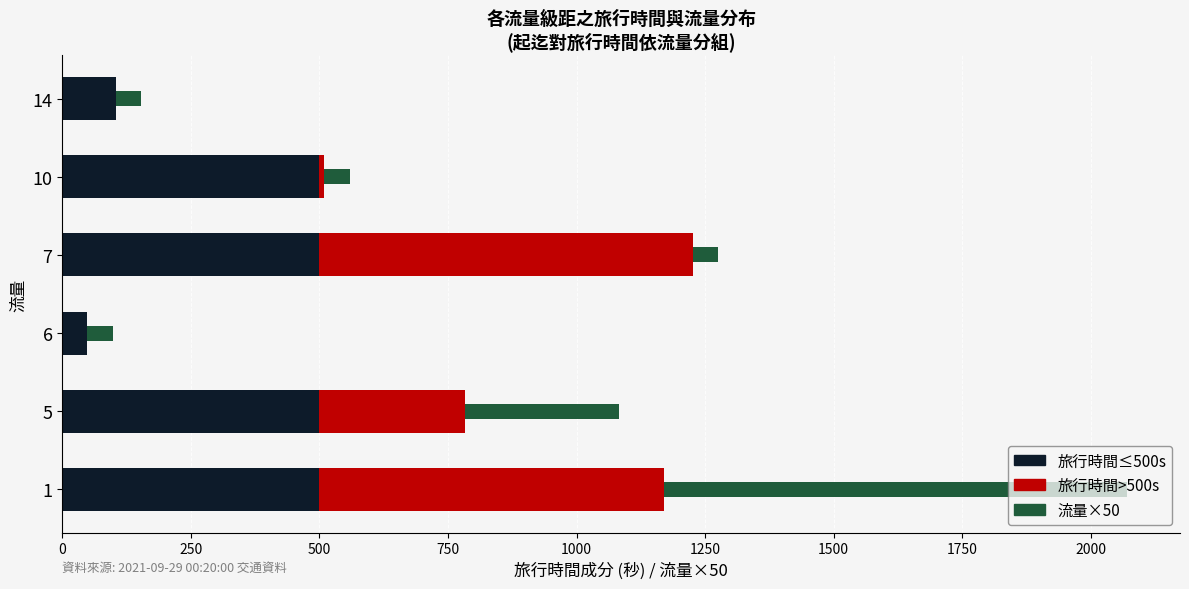

At which label is 旅行時間≤500s closest to 274?

14